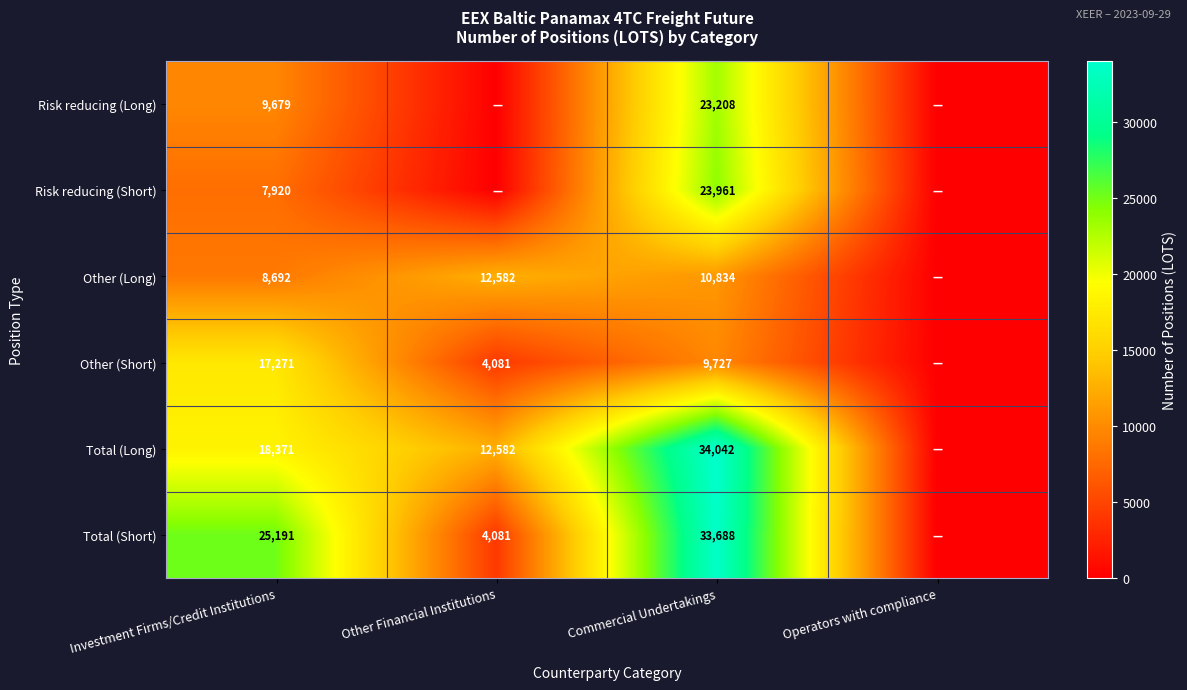

Rank the series at Investment Firms/Credit Institutions from lowest to highest value.

Risk reducing (Short), Other (Long), Risk reducing (Long), Other (Short), Total (Long), Total (Short)